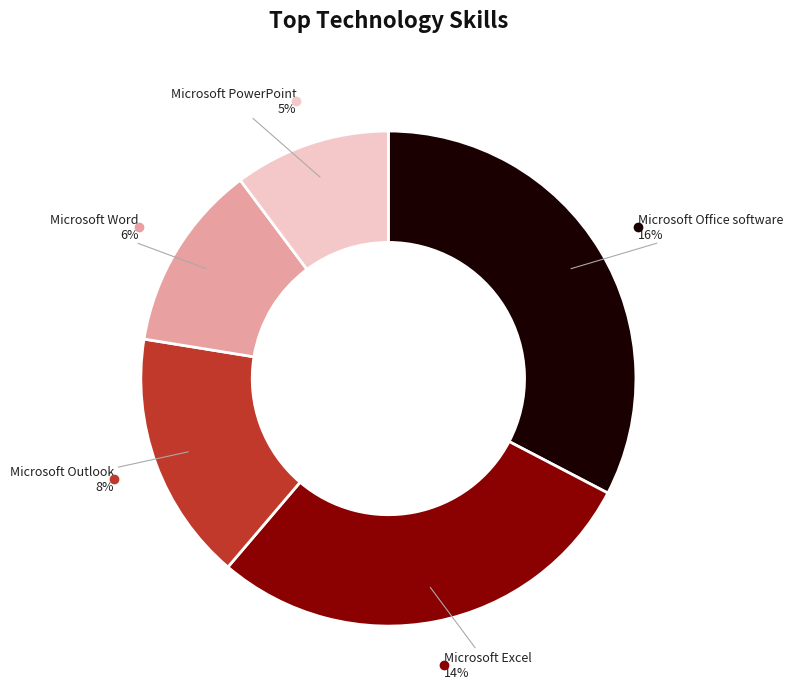

Does any single category account for the majority?

No